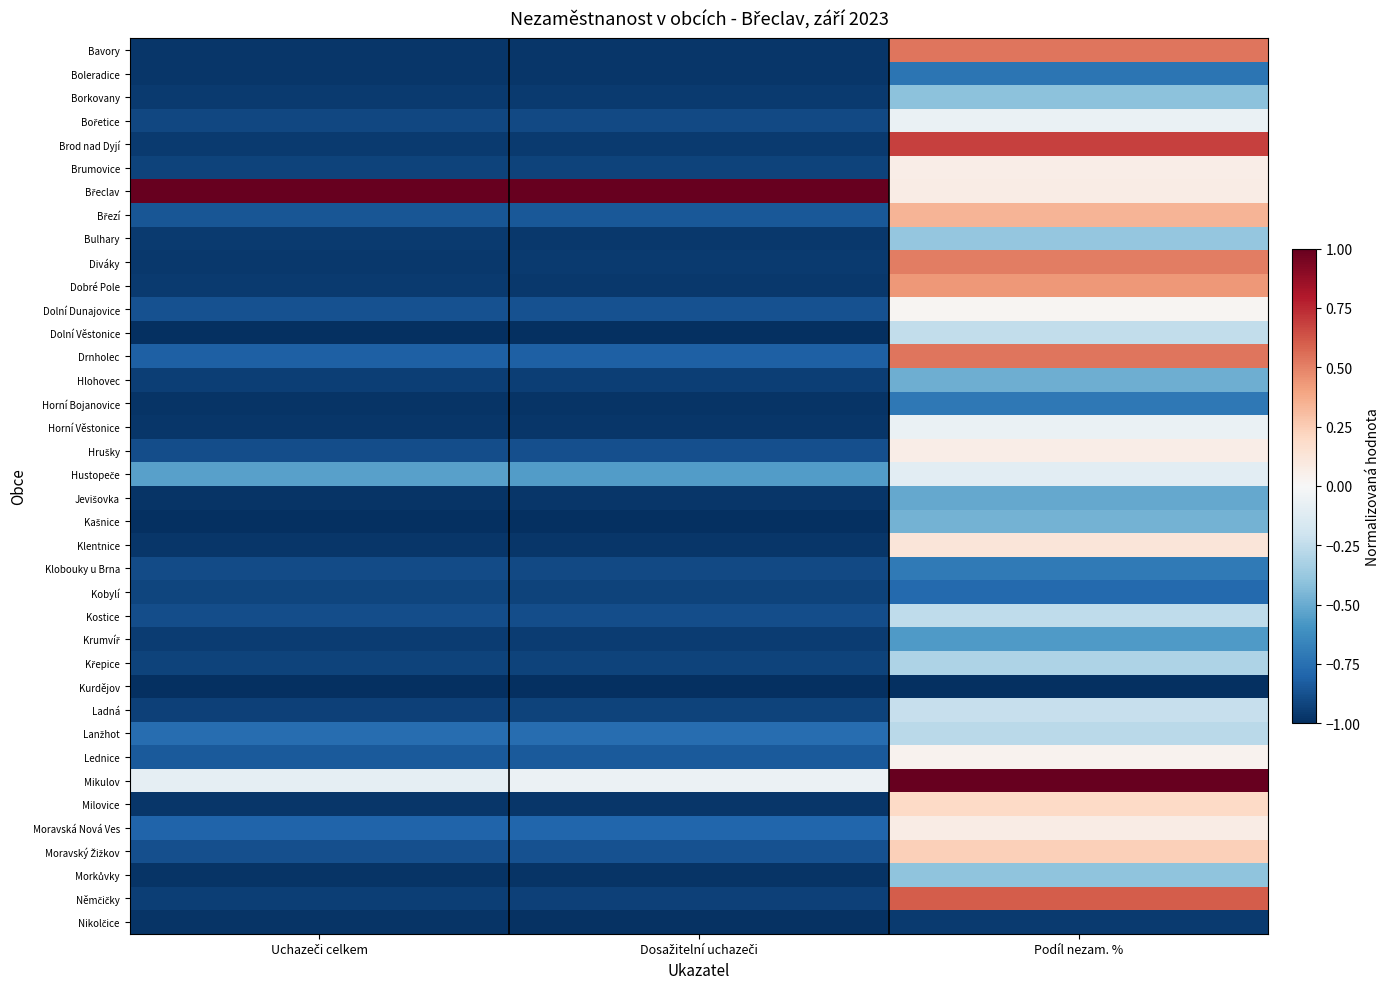

Rank the series at Dosažitelní uchazeči from lowest to highest value.

Kašnice, Kurdějov, Dolní Věstonice, Nikolčice, Horní Bojanovice, Morkůvky, Horní Věstonice, Jevišovka, Bavory, Boleradice, Klentnice, Milovice, Bulhary, Dobré Pole, Borkovany, Diváky, Brod nad Dyjí, Krumvíř, Hlohovec, Němčičky, Kobylí, Ladná, Brumovice, Křepice, Bořetice, Klobouky u Brna, Kostice, Hrušky, Dolní Dunajovice, Moravský Žižkov, Březí, Lednice, Drnholec, Moravská Nová Ves, Lanžhot, Hustopeče, Mikulov, Břeclav